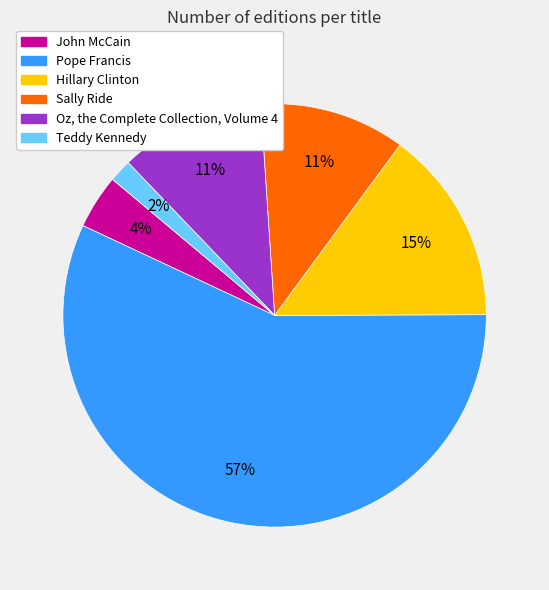

To the nearest percent, what percentage of the pie is Pope Francis?

57%